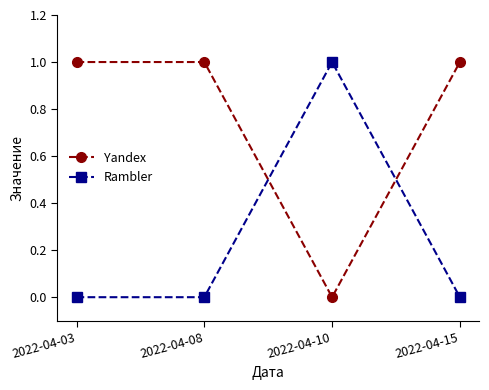

Is it true that Rambler equals 0 at 2022-04-15?

True